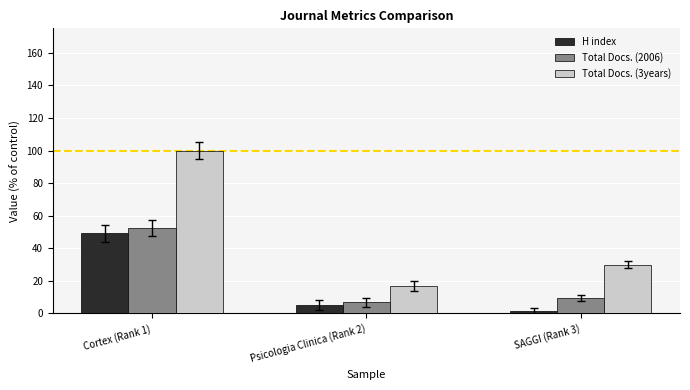

The Total Docs. (2006) series shows 9.6 at SAGGI (Rank 3). True or false?

True